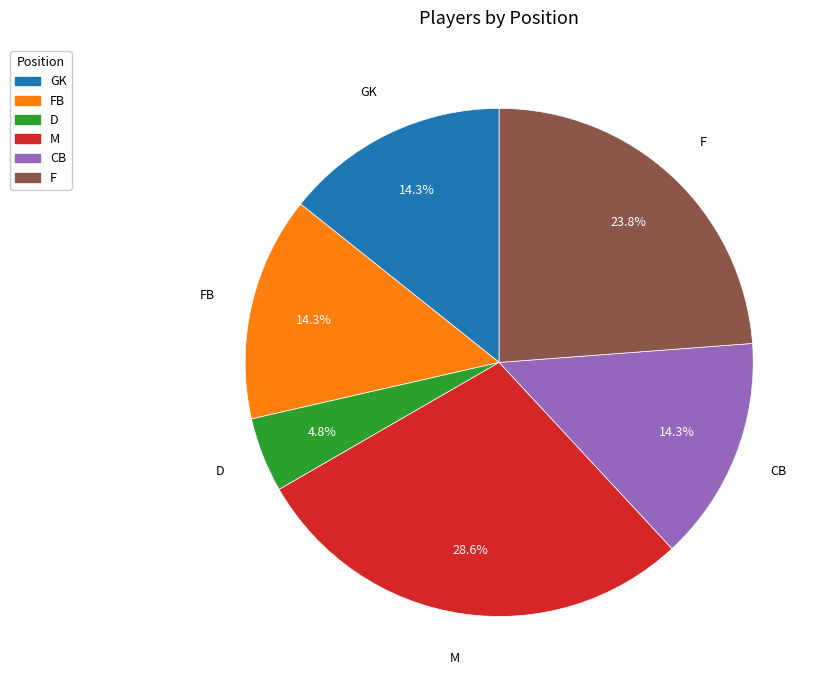

Is there a majority slice in this chart?

No